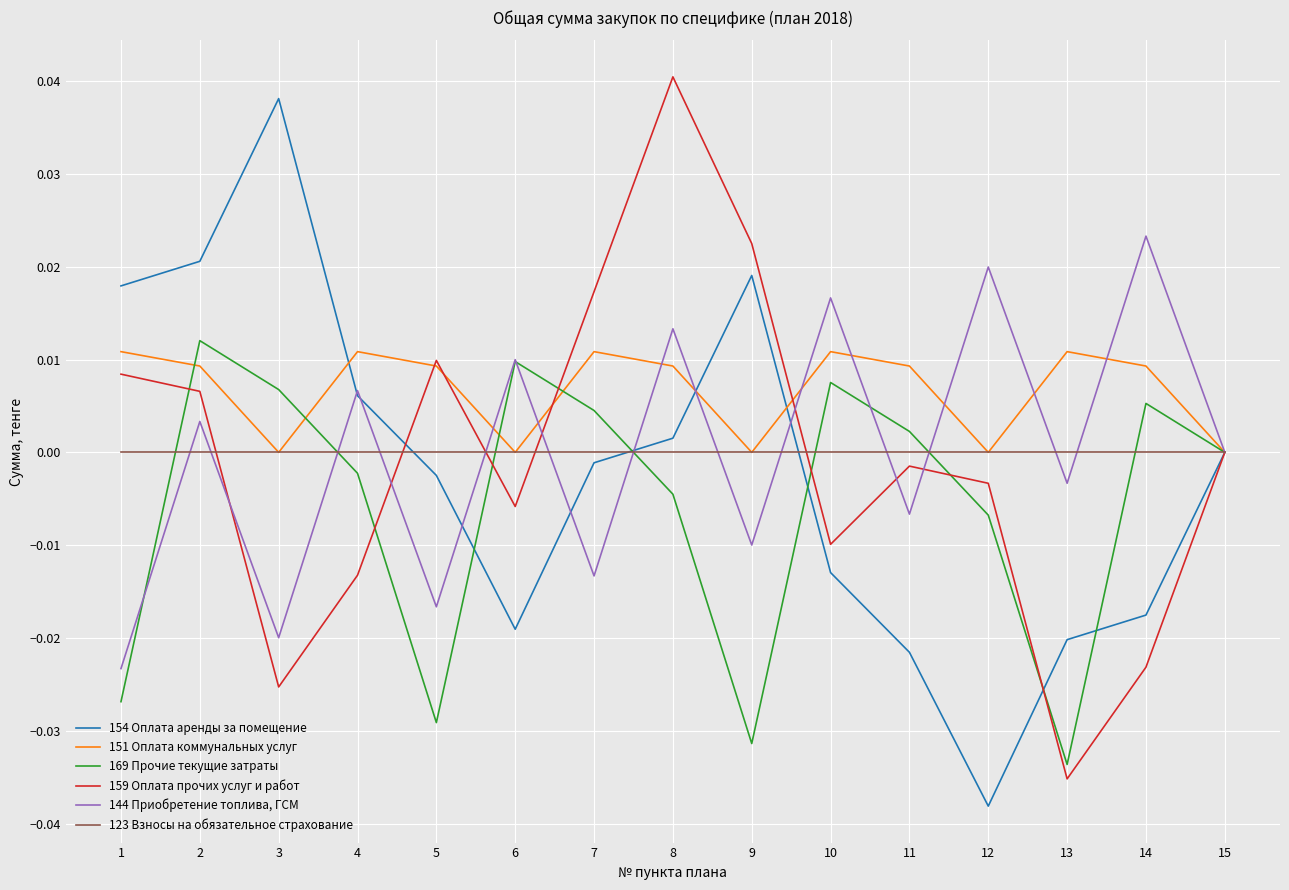

Which series has the largest total across all categories?

151 Оплата коммунальных услуг